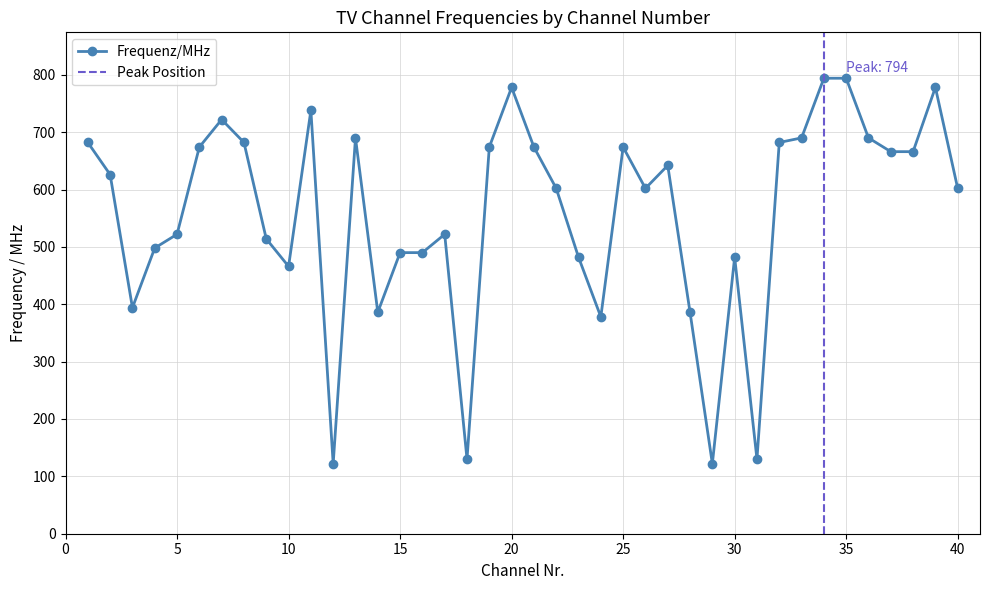

What is the difference between the values at 35 and 22?

192